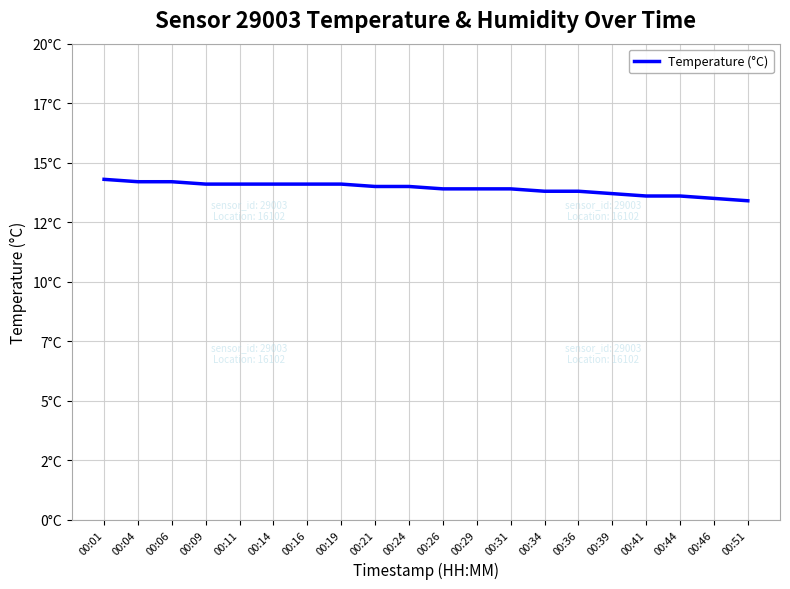

What is the change in value from 00:11 to 00:31?

-0.2